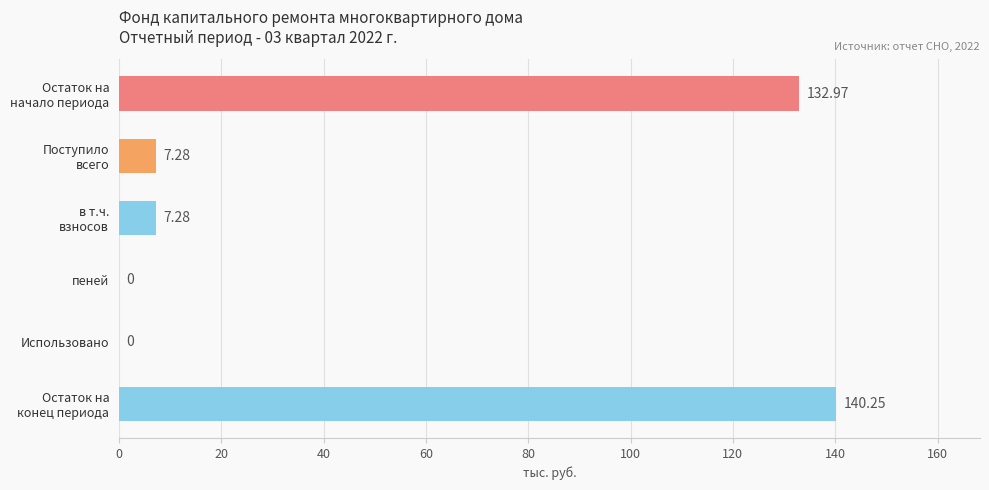

Does the chart contain stacked bars?

No